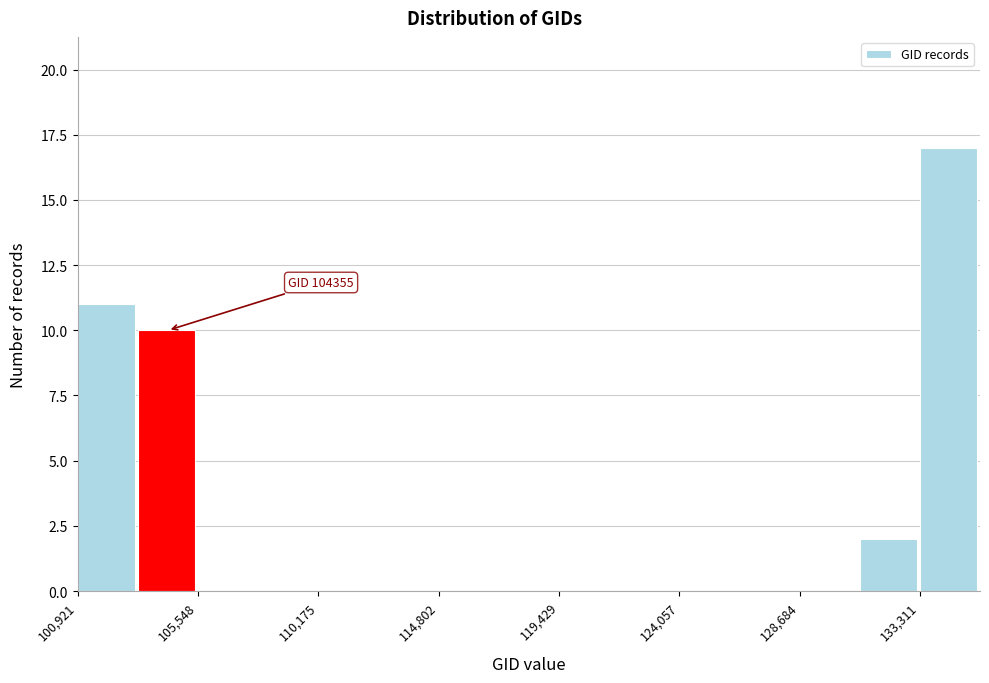

Which range on the x-axis has the tallest bar?

133500 to 135500